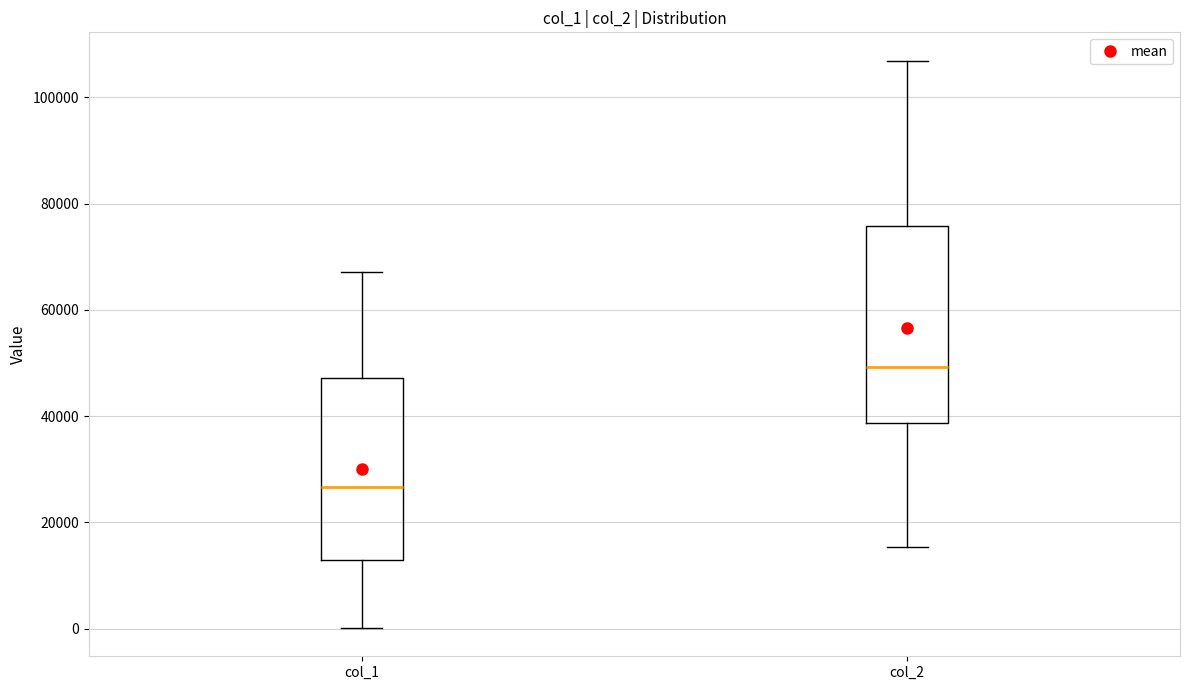

Where is the upper edge of the box for col_2 on the y-axis? The values are not printed on the chart, so give them approximately, as read against the axis.

76000